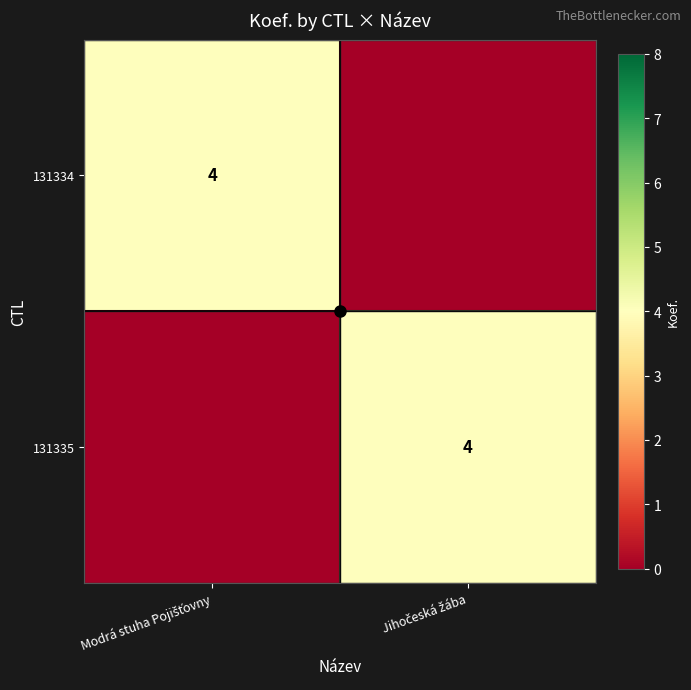

At which category is the sum across all series the highest?

Modrá stuha Pojišťovny